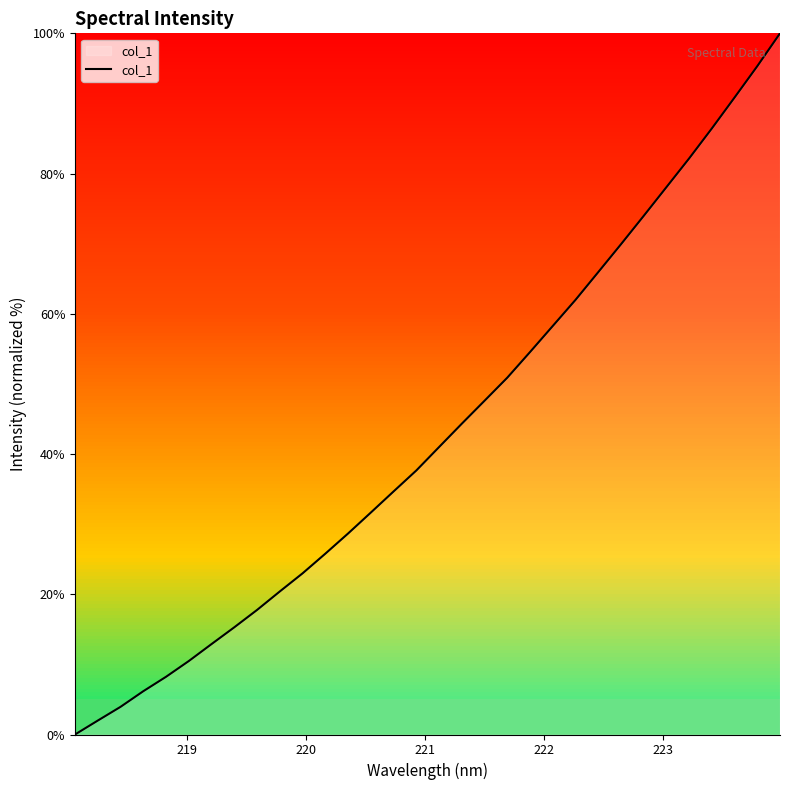

What is the greatest value displayed?

100.0